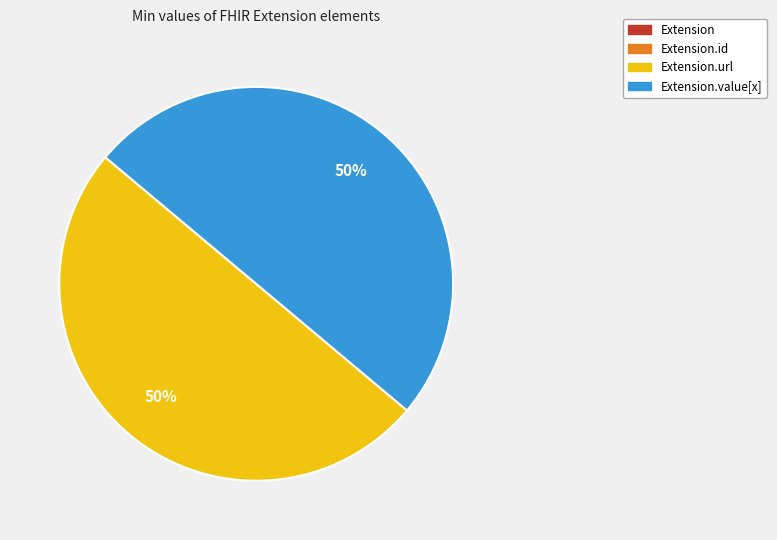

To the nearest percent, what is the average slice percentage?

25%